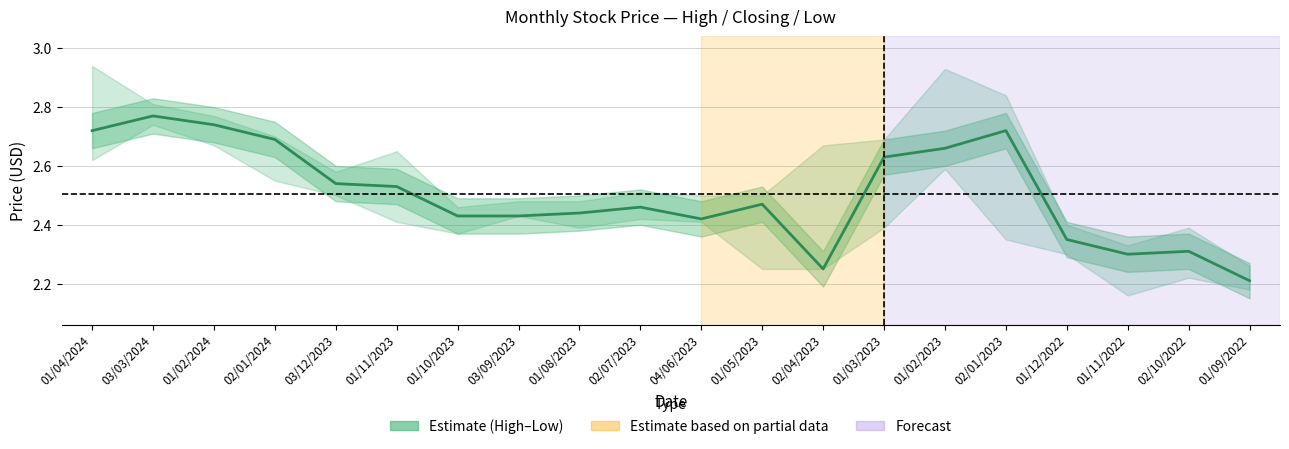

Between 01/05/2023 and 01/11/2022, which is larger?

01/05/2023